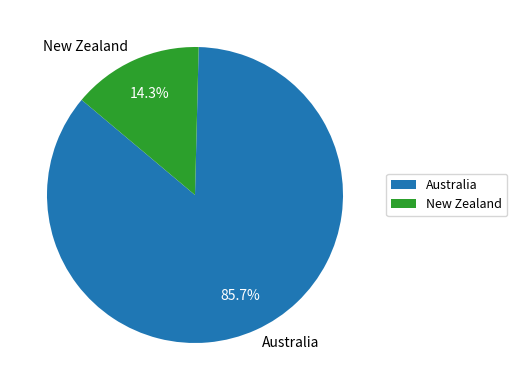

To the nearest percent, what is the difference between the Australia and New Zealand slice percentages?

71%